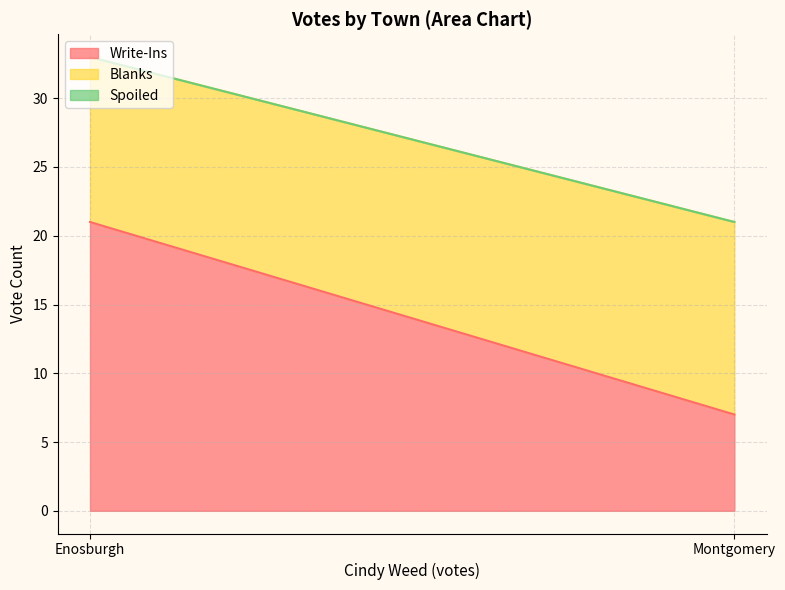

Reading left to right, transcribe all the data shown in this chart.

Write-Ins: Enosburgh=21	Montgomery=7
Blanks: Enosburgh=12	Montgomery=14
Spoiled: Enosburgh=0	Montgomery=0